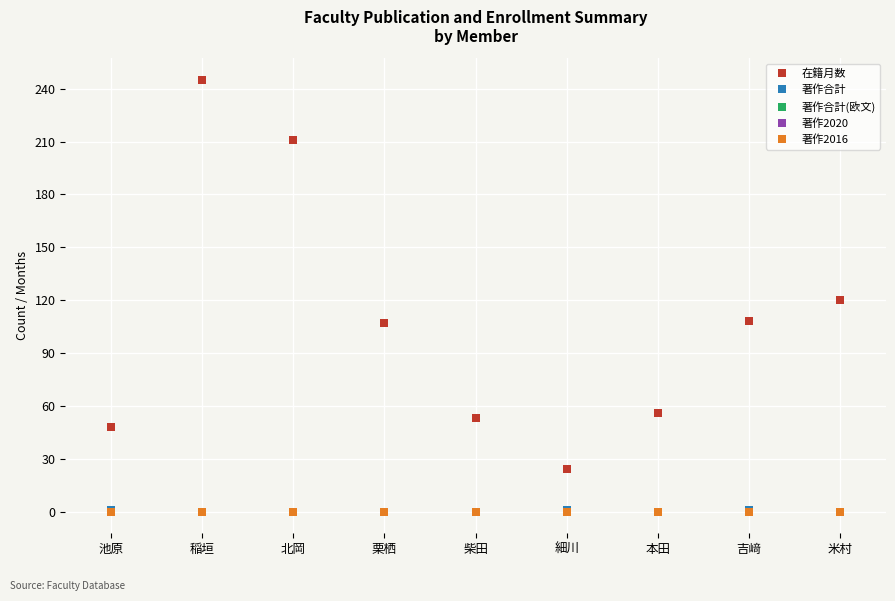

Does the chart have visible grid lines?

Yes